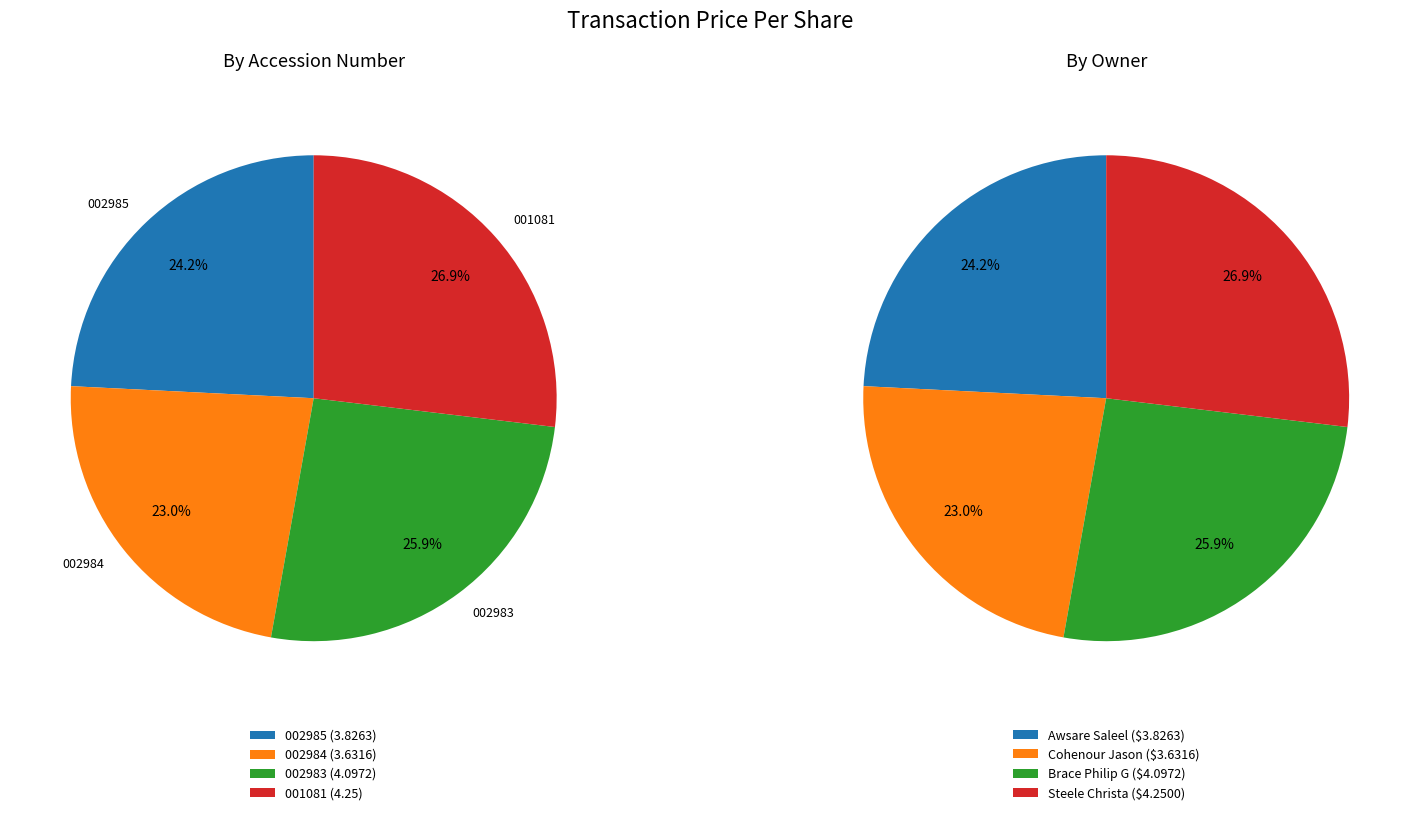

How many slices are in this pie chart?

4